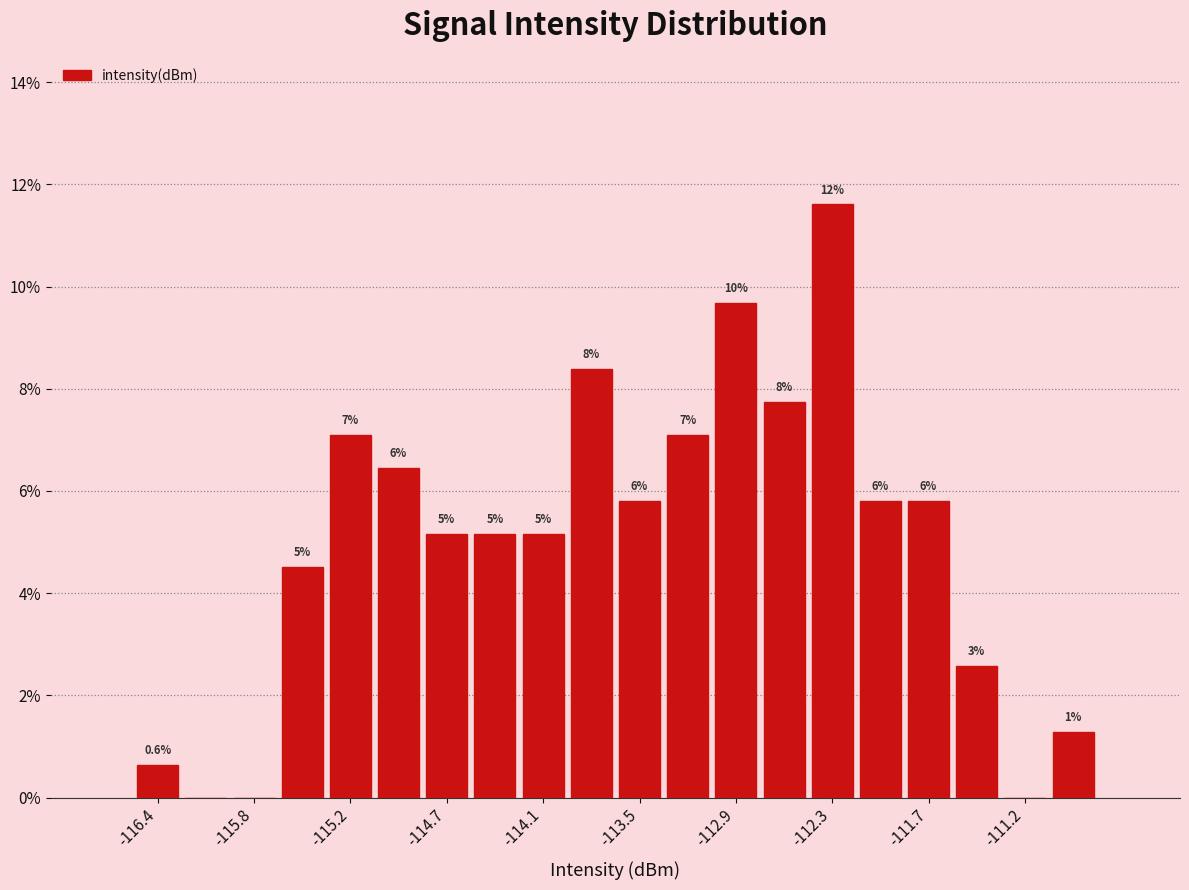

Around what value on the x-axis is the tallest bar? Give the approximate position of its centre, as read against the axis.

-112.3